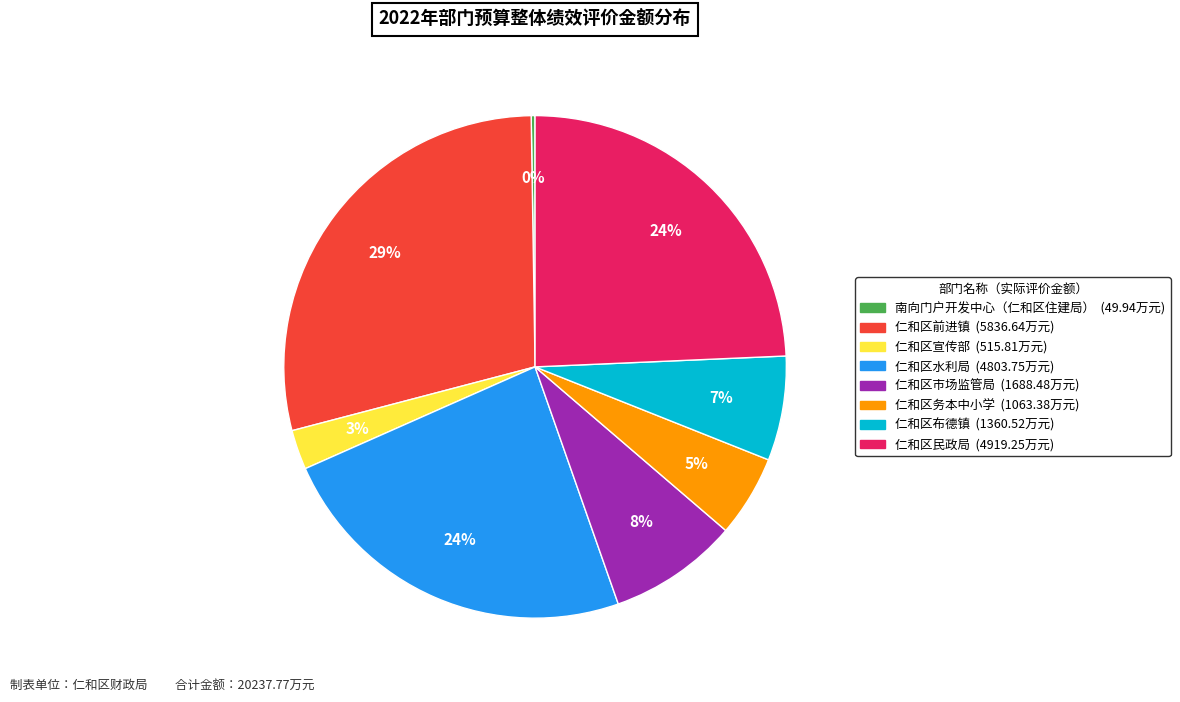

Combined, do 仁和区民政局 and 仁和区水利局 account for over 50%?

No